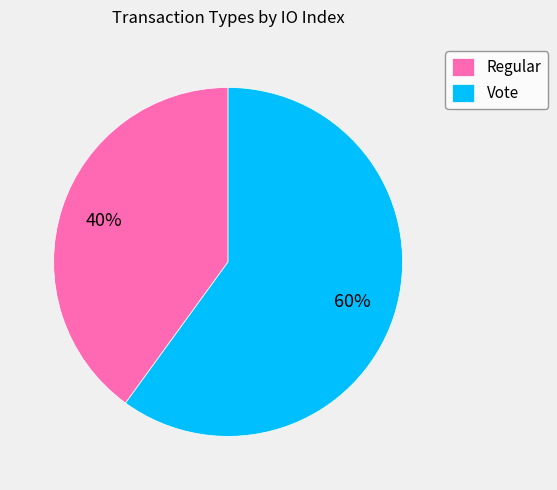

Is the sum of Regular and Vote greater than half?

Yes